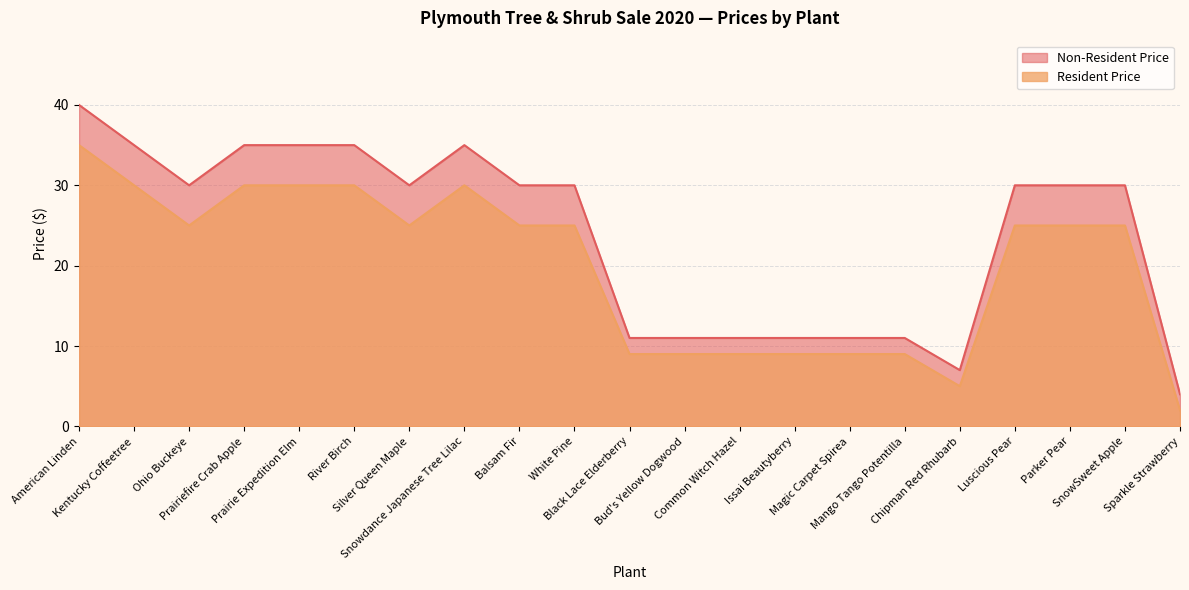

Count the Resident Price values in the range 9 to 30.

18